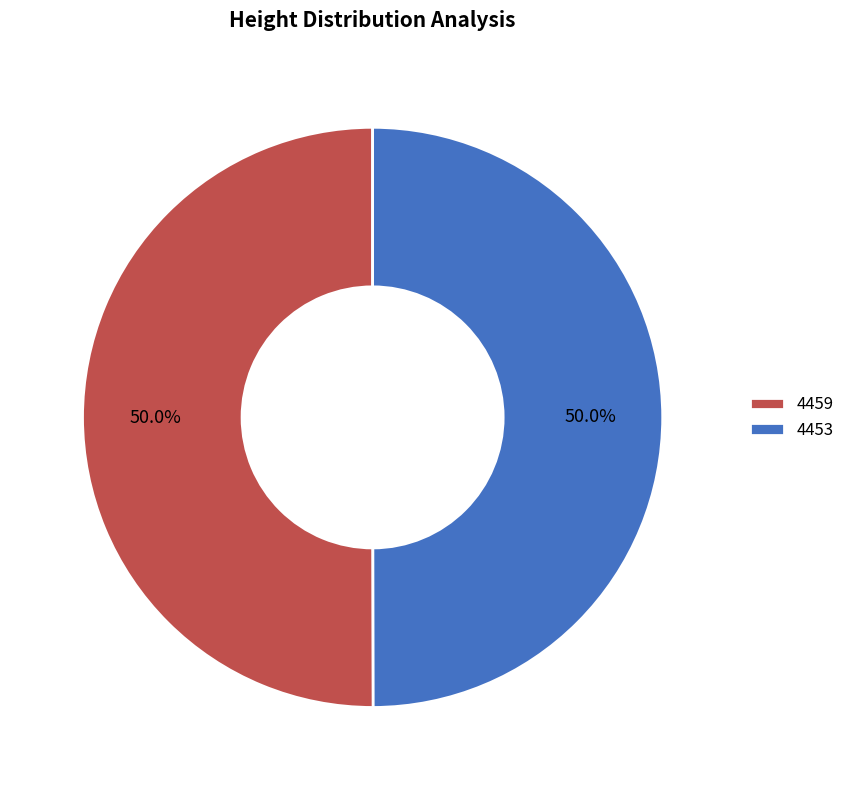

What percentage is the 4453 slice, to the nearest percent?

50%